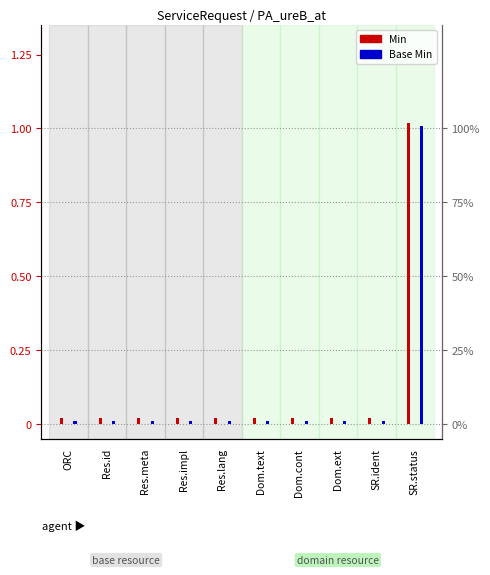

What are all the series names shown in the legend?

Min, Base Min